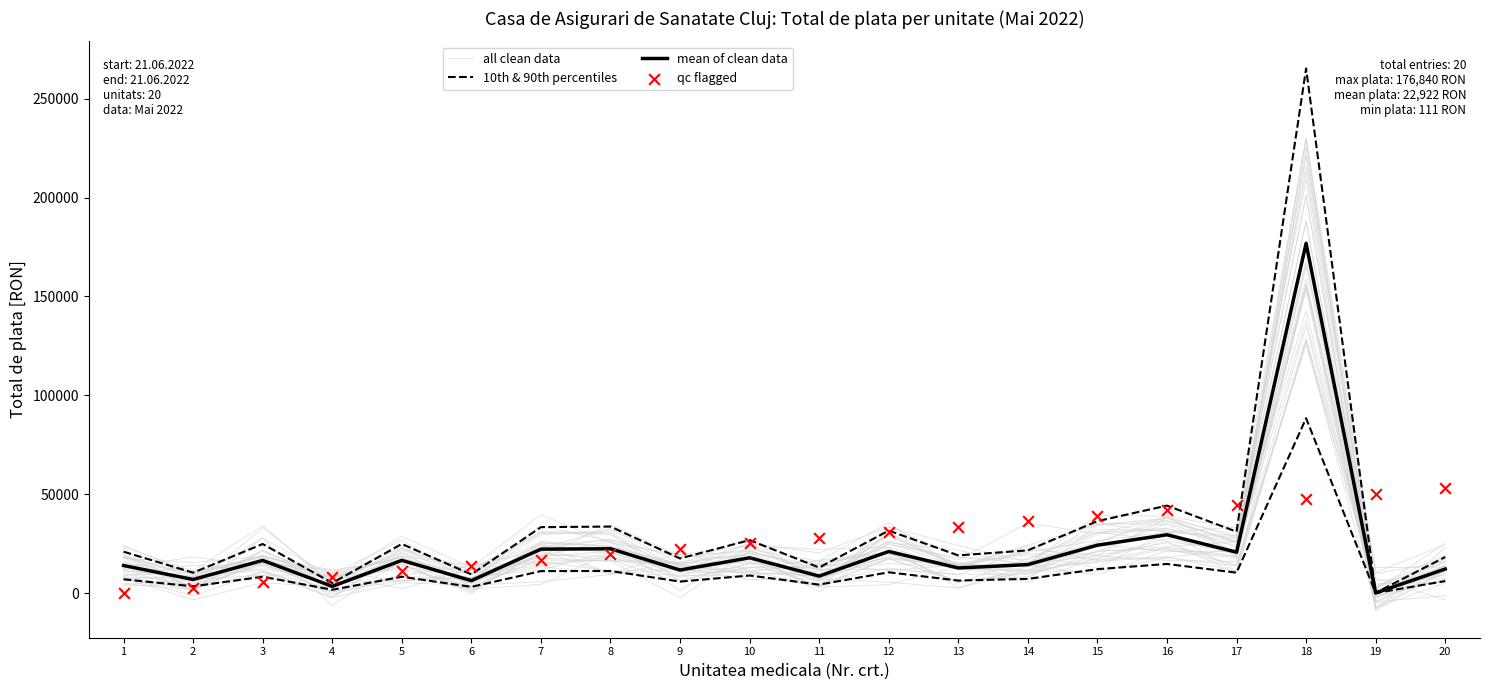

What is the total value across all series at 5?

48454.3